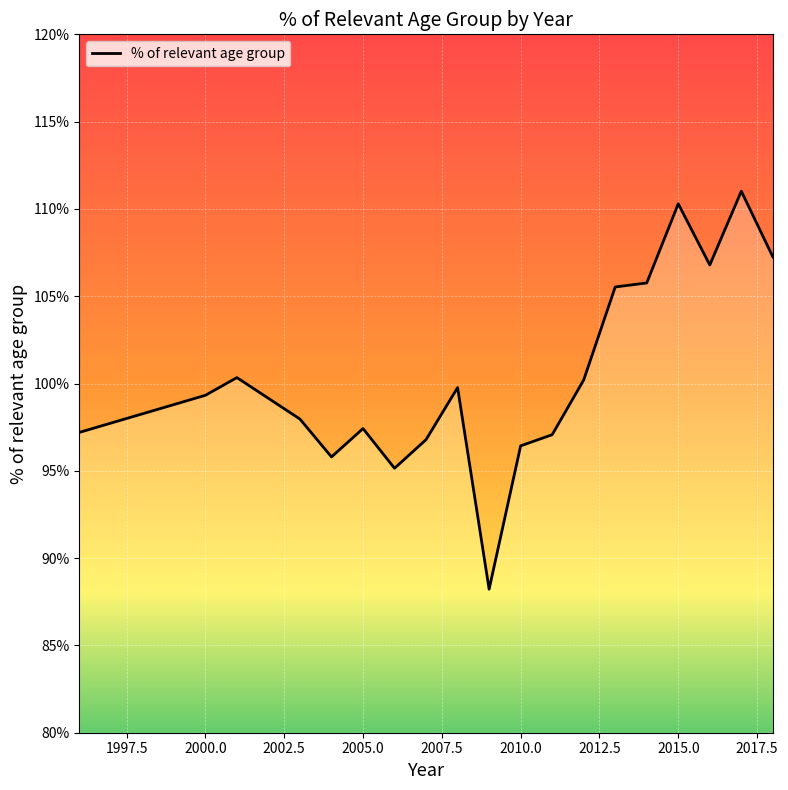

Which has a higher value, 2001 or 2010?

2001